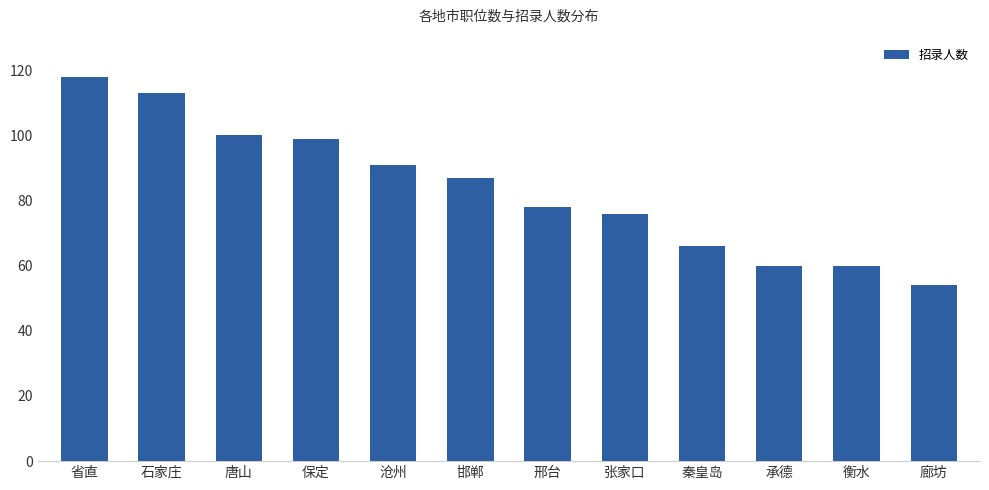

What is the difference between the maximum and minimum values?

64